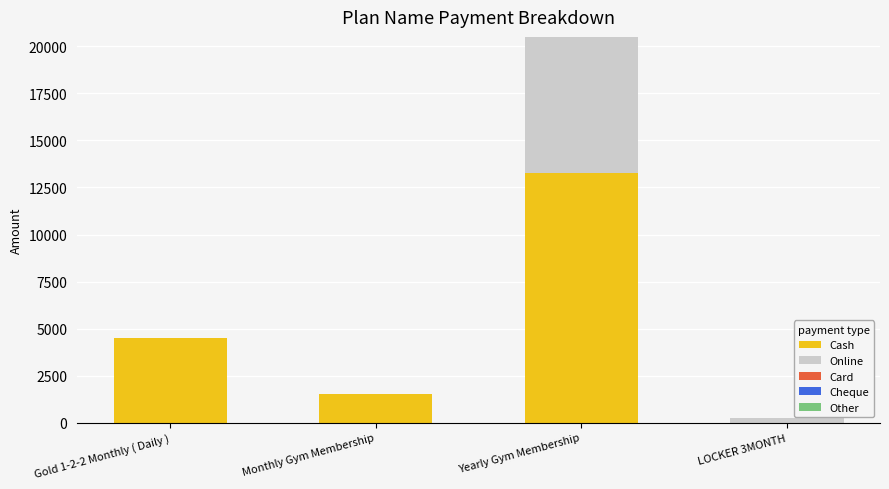

What is the highest value of the Cash series?

13250